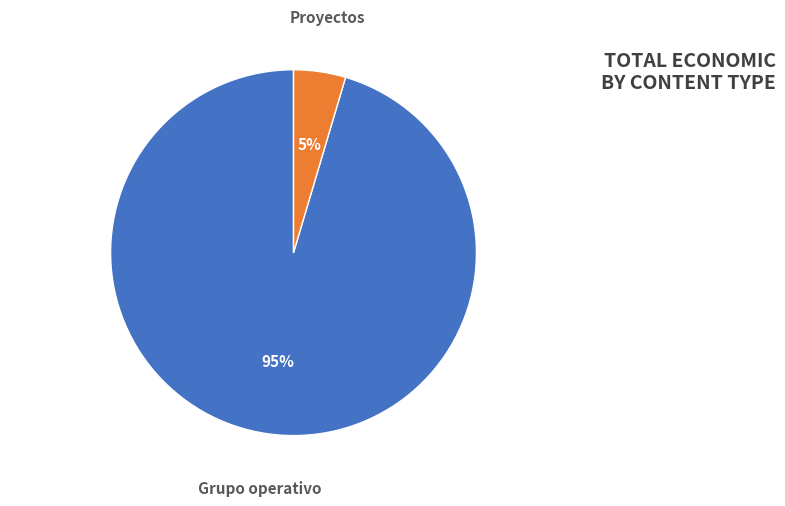

Is there a majority slice in this chart?

Yes